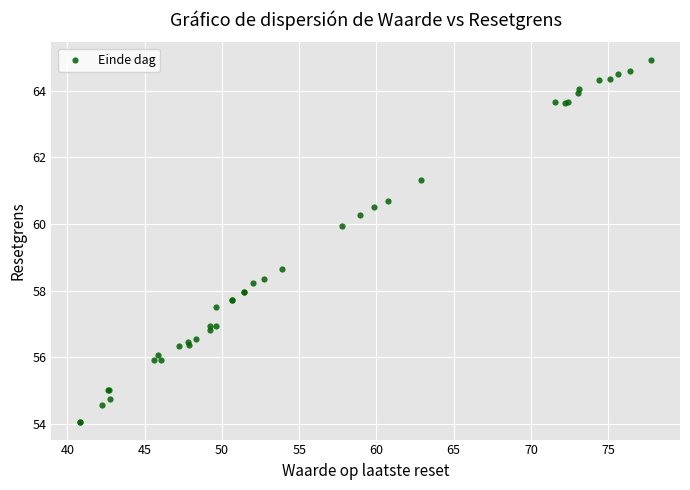

What Y value in the scatter plot is closest to 59?

58.7